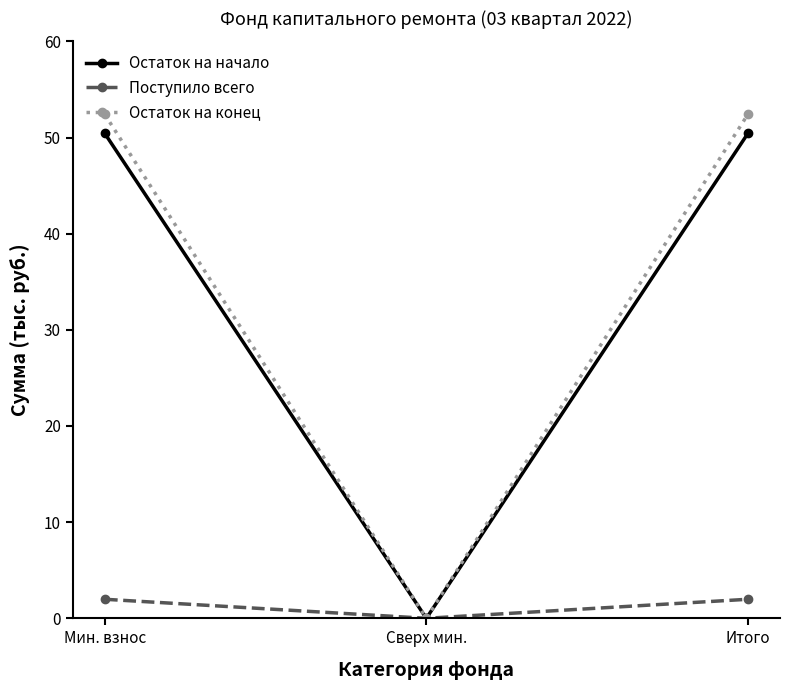

How many categories are shown in the chart?

3